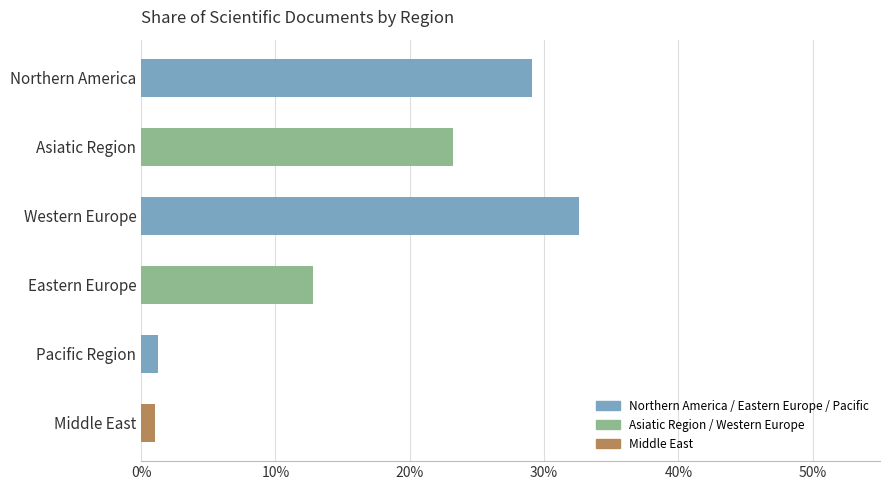

Which category has the highest value across all series?

Western Europe